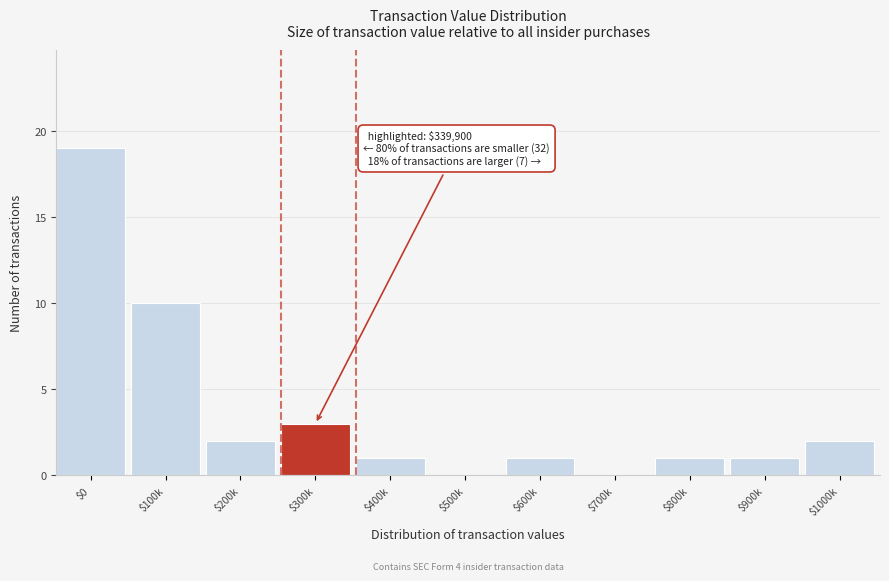

At which label is the value closest to 9?

$100k